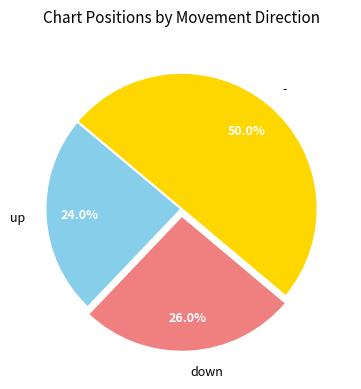

Is the sum of down and - greater than half?

Yes